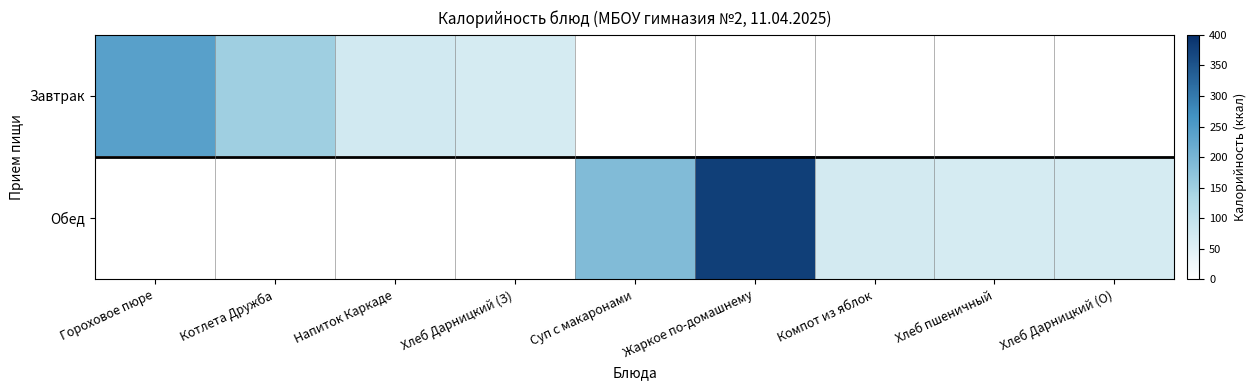

Between Хлеб Дарницкий (З) and Суп с макаронами, which is larger?

Хлеб Дарницкий (З)